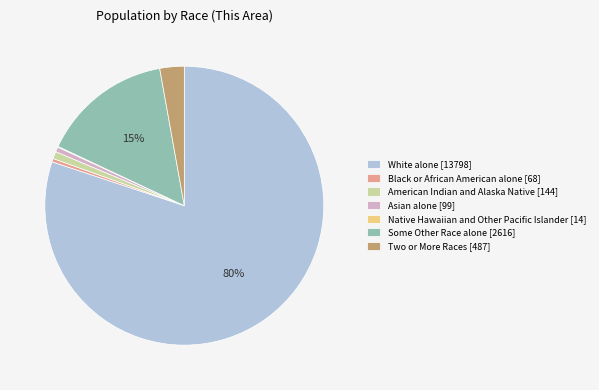

To the nearest percent, what is the difference between the largest and smallest slice percentages?

80%